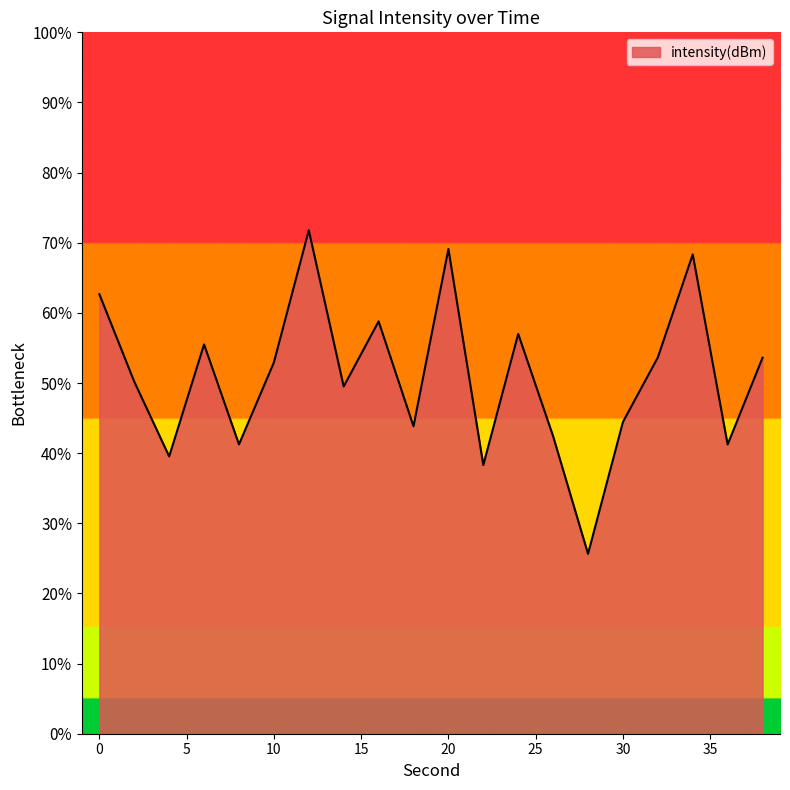

What is the difference between the maximum and minimum values?

46.1